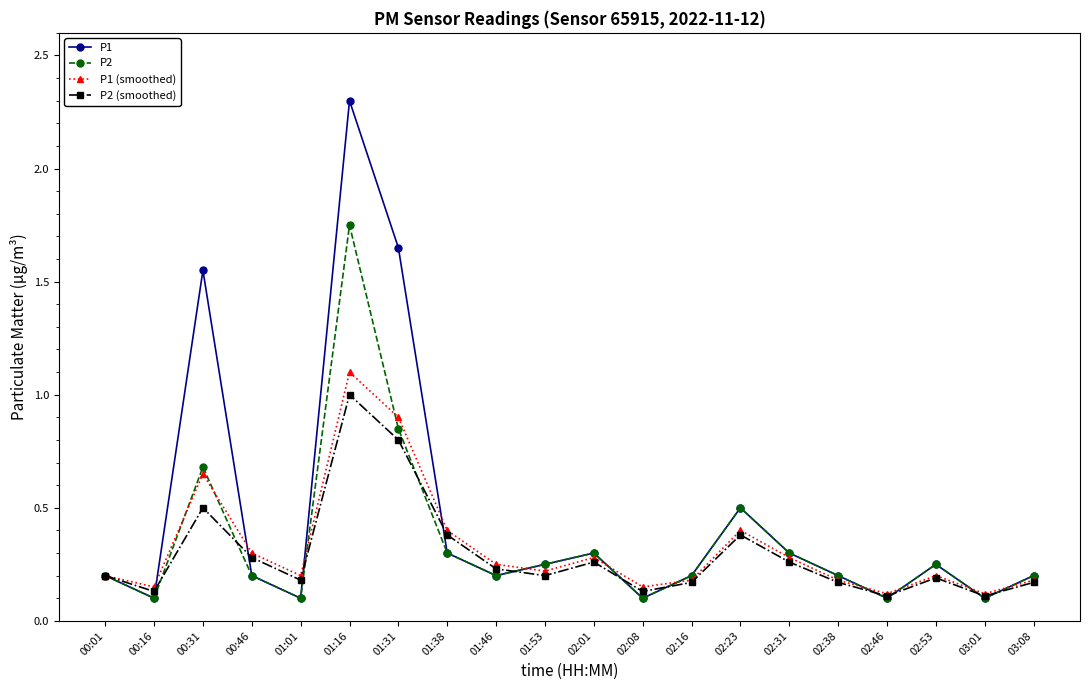

At which label does P2 reach its peak?

01:16